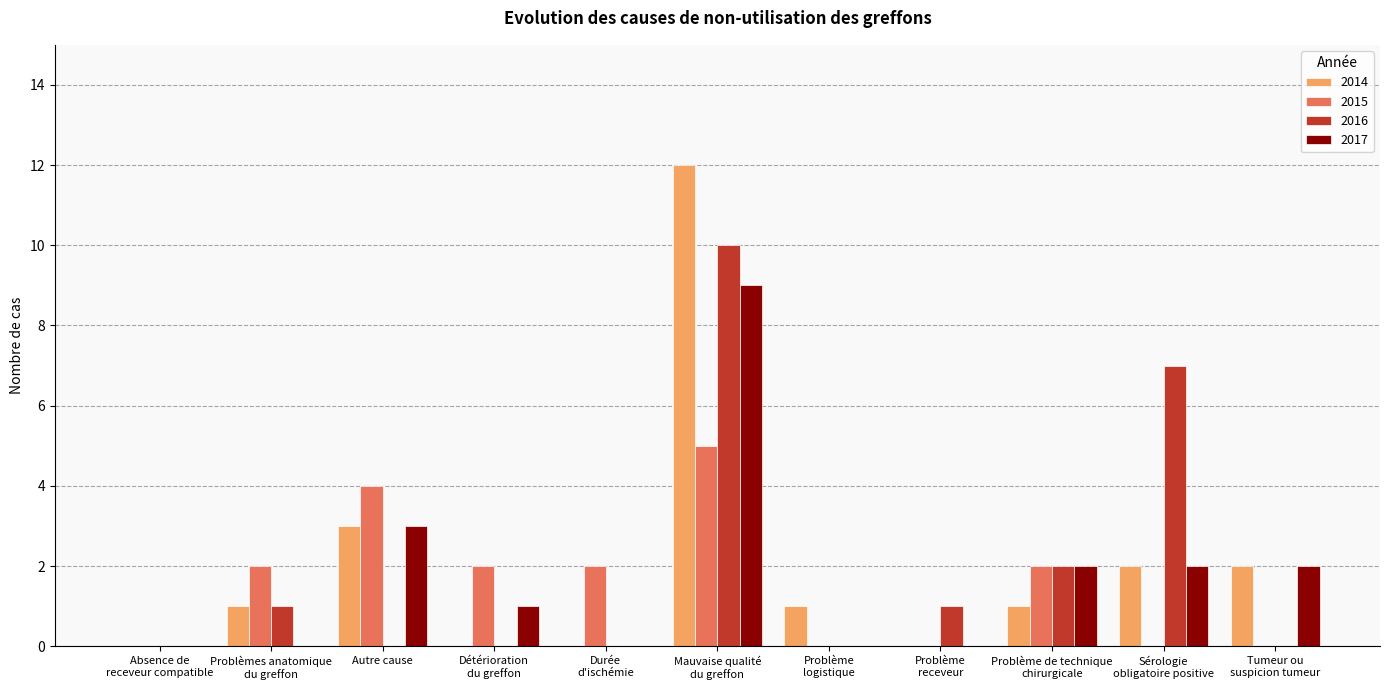

What is the maximum value shown in the chart?

12